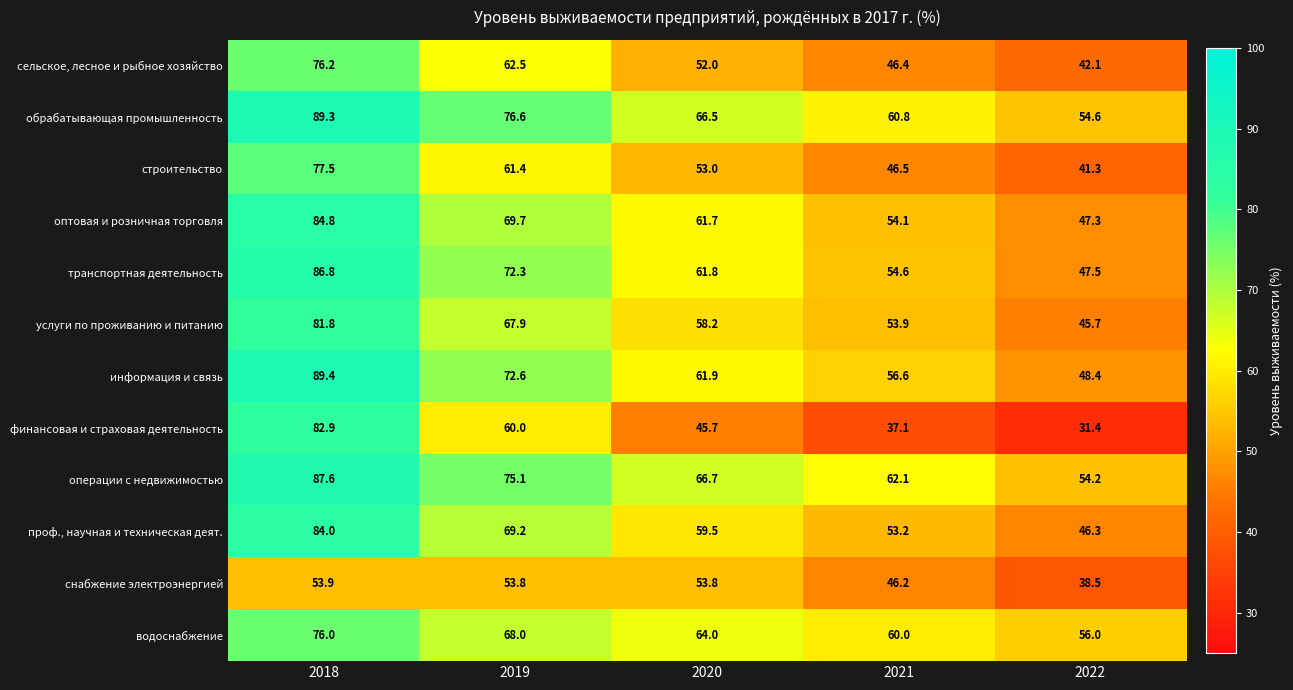

The финансовая и страховая деятельность series shows 37.1 at 2021. True or false?

True